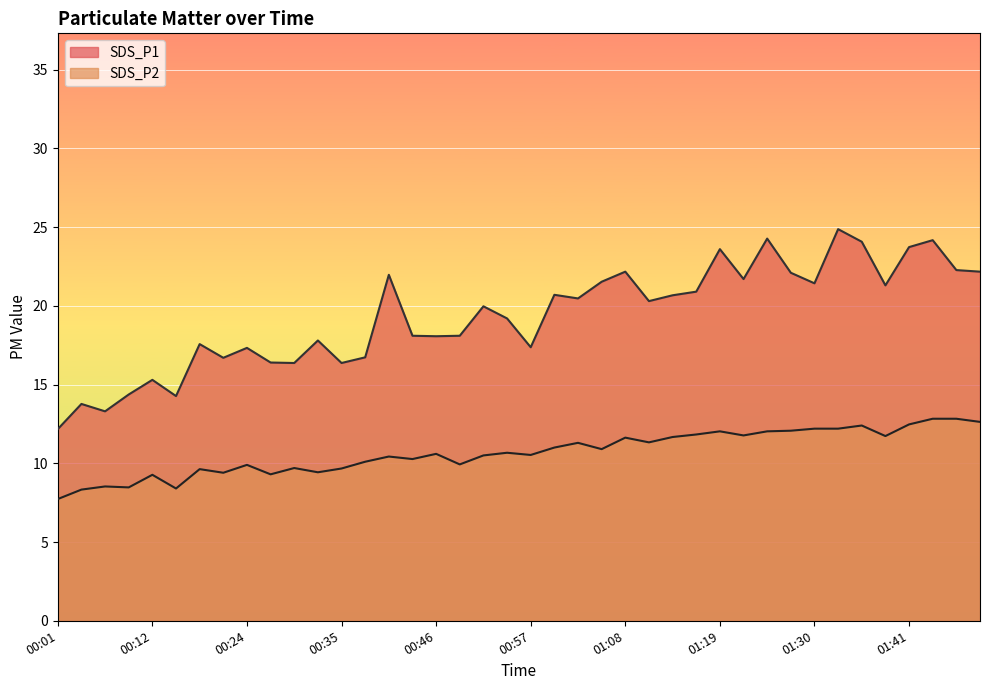

Reading left to right, extract all data points from this chart.

SDS_P1: 12.2	13.8	13.3	14.4	15.3	14.3	17.6	16.7	17.3	16.4	16.4	17.8	16.4	16.7	22.0	18.1	18.1	18.1	20.0	19.2	17.4	20.7	20.5	21.5	22.2	20.3	20.7	20.9	23.6	21.7	24.3	22.1	21.4	24.9	24.1	21.3	23.7	24.2	22.3	22.2
SDS_P2: 7.7	8.3	8.5	8.5	9.3	8.4	9.6	9.4	9.9	9.3	9.7	9.4	9.7	10.1	10.4	10.3	10.6	9.9	10.5	10.7	10.5	11.0	11.3	10.9	11.6	11.3	11.7	11.8	12.0	11.8	12.0	12.1	12.2	12.2	12.4	11.7	12.5	12.8	12.8	12.6